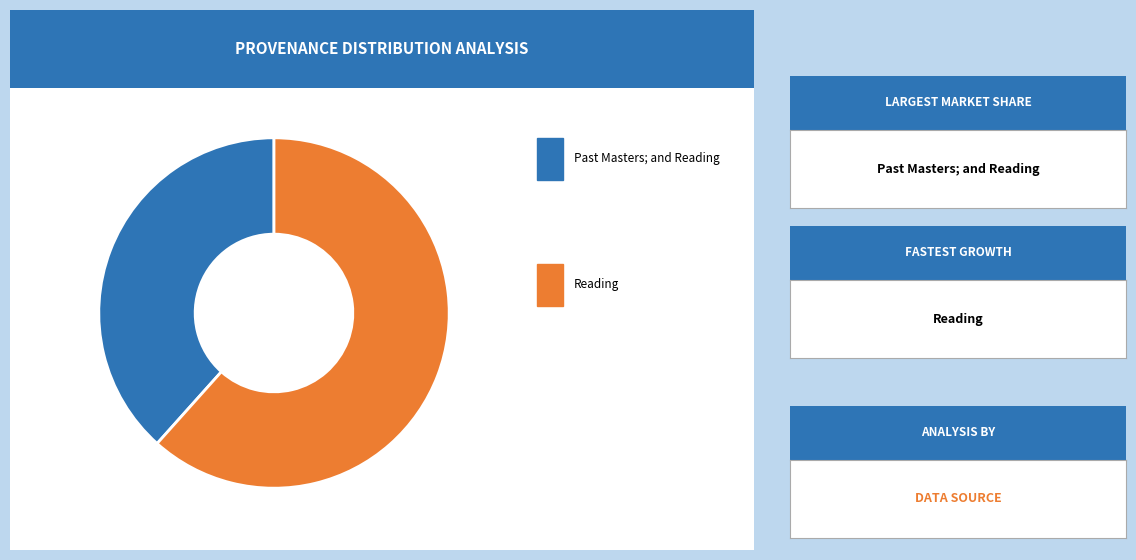

Is there any slice that represents more than half of the pie?

Yes